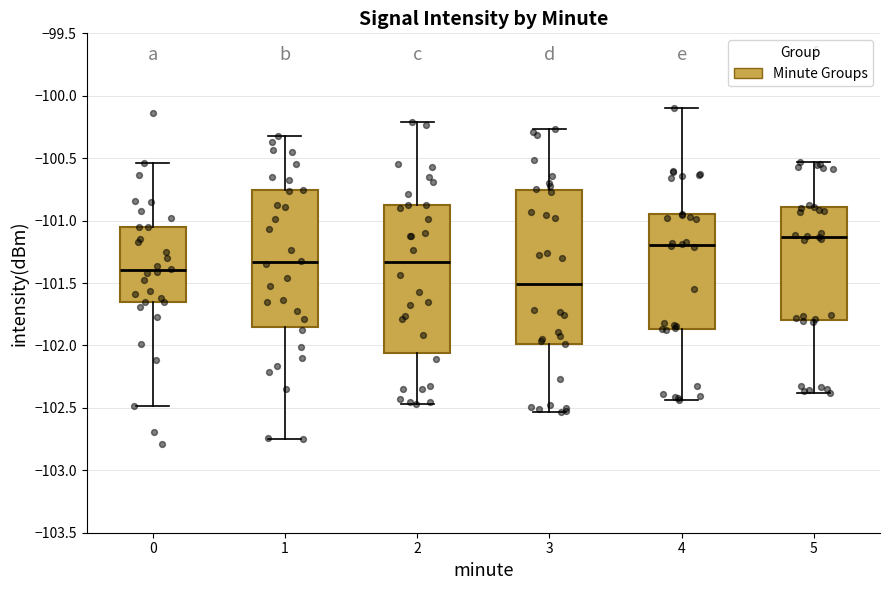

Where does the lower whisker of the box at x = 0 end on the y-axis? The values are not printed on the chart, so give them approximately, as read against the axis.

-102.50